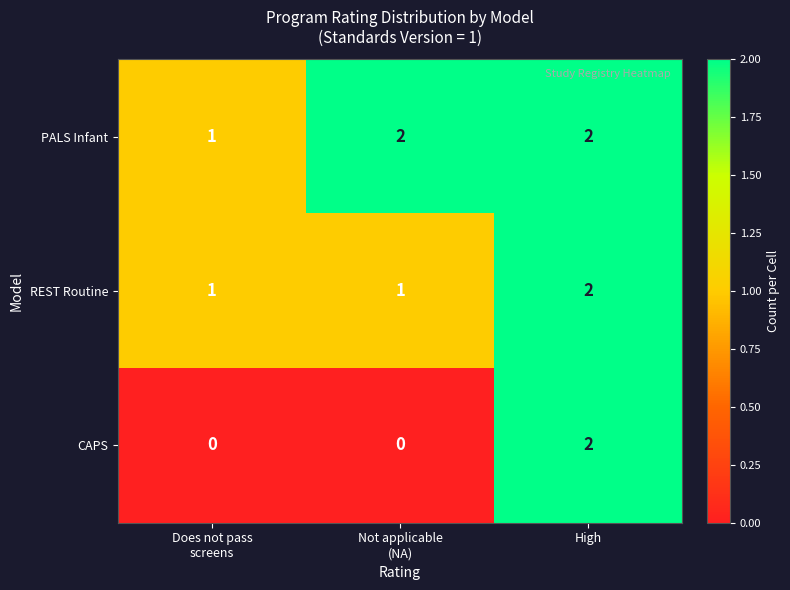

How many PALS Infant values are between 1 and 2?

3